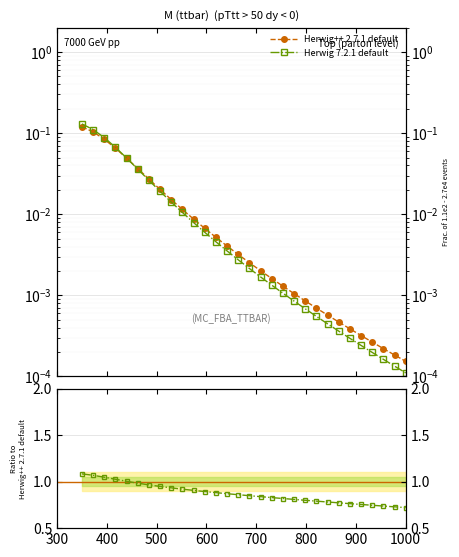

True or false: Herwig++ 2.7.1 default has more than 0 interior local peaks.

False